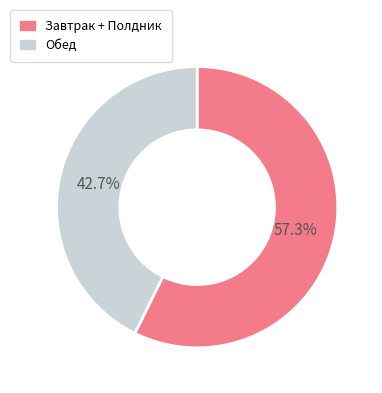

Between Обед and Завтрак + Полдник, which is larger?

Завтрак + Полдник